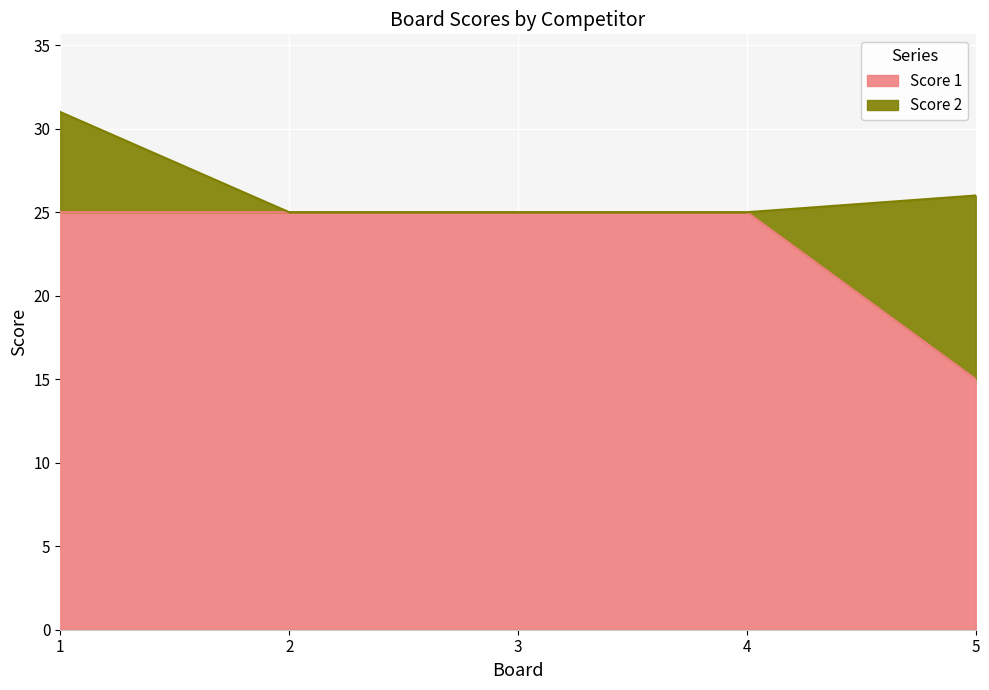

True or false: the data shows 20 at 5.

False